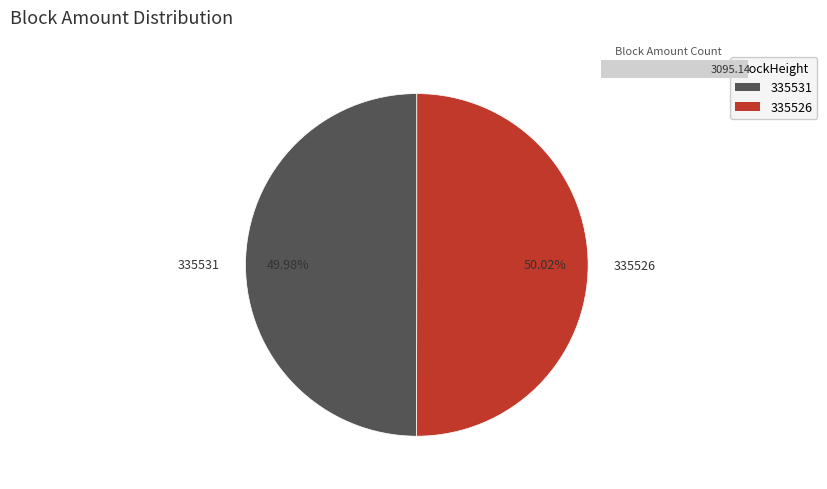

True or false: 335526 accounts for 90% of the total.

False